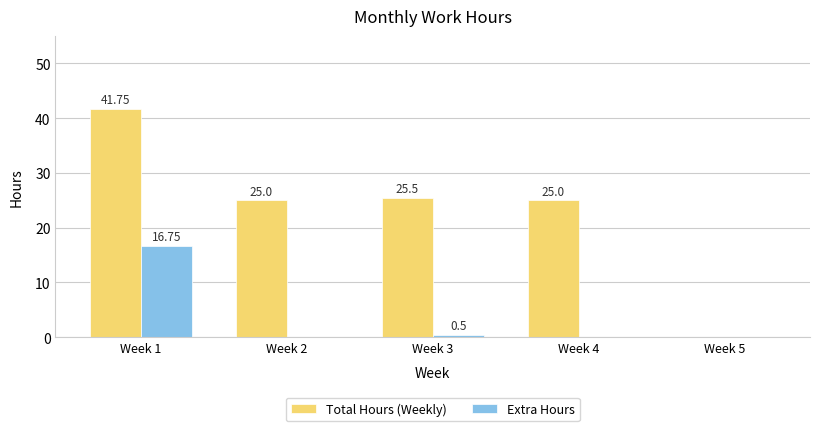

Which series has the largest total across all categories?

Total Hours (Weekly)